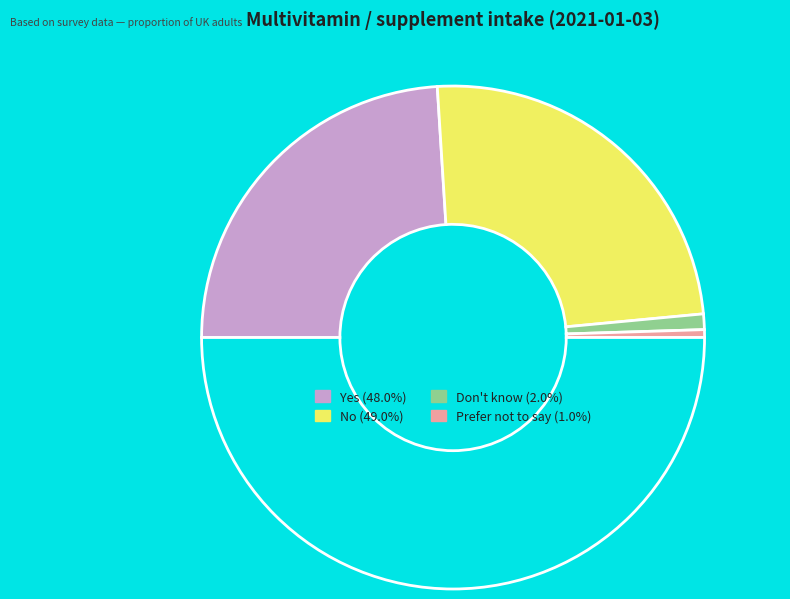

To the nearest percent, what is the difference between the largest and smallest slice percentages?

48%